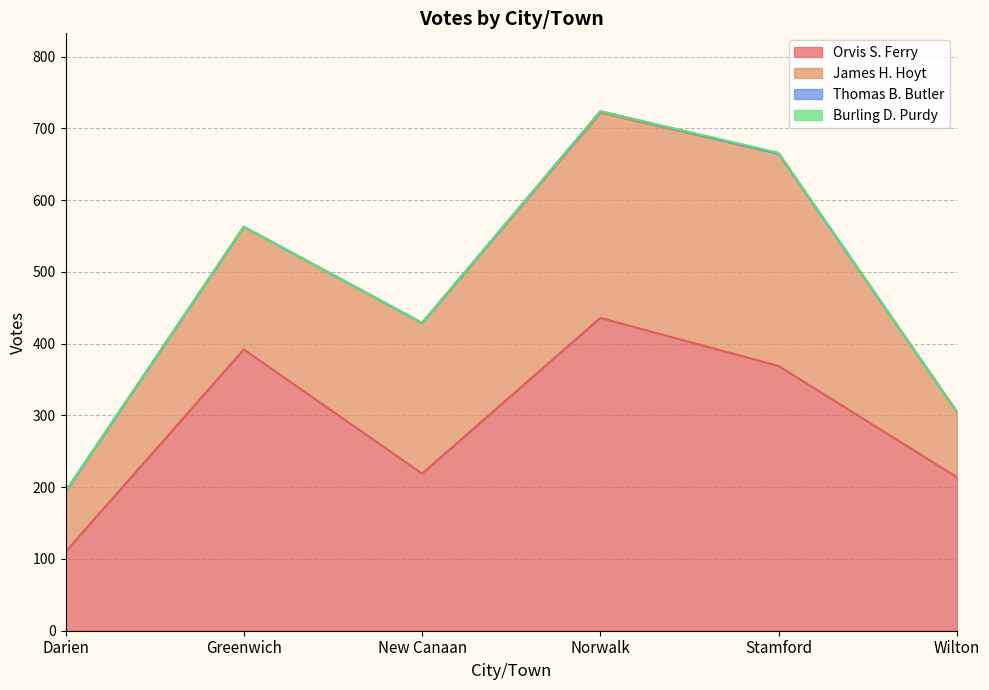

Which series has the widest spread of values?

Orvis S. Ferry